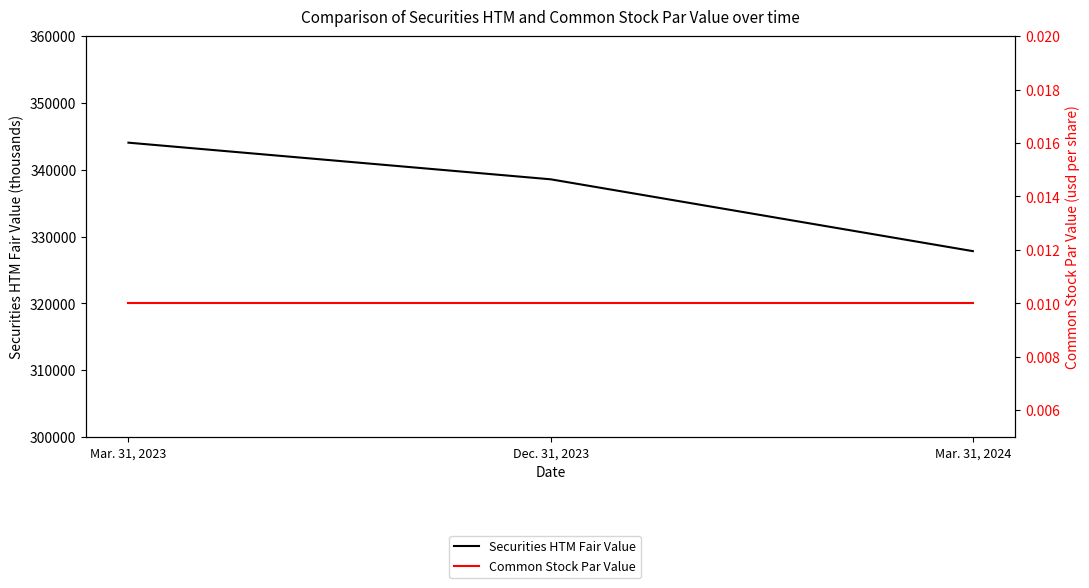

What is the difference between the Securities HTM Fair Value values at Dec. 31, 2023 and Mar. 31, 2023?

5483.0